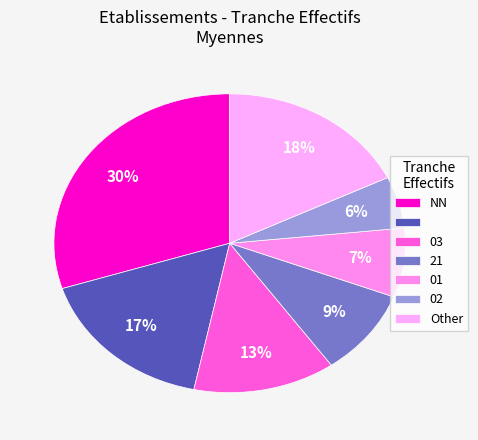

To the nearest percent, what is the average slice percentage?

14%